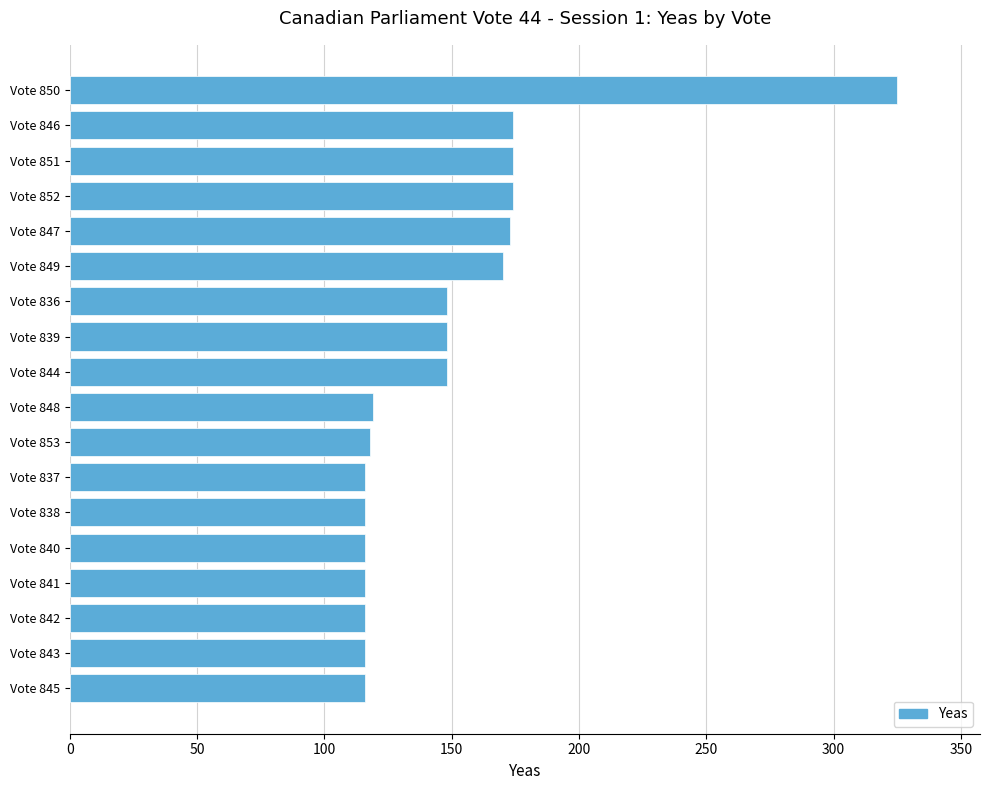

What is the change in value from Vote 841 to Vote 849?

+54